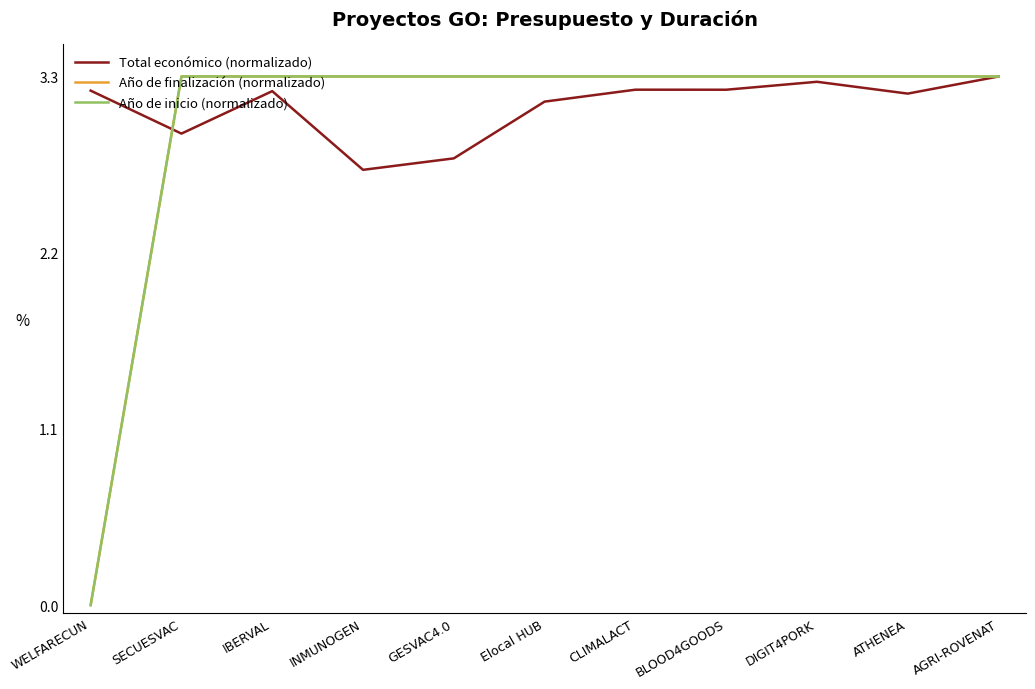

Does the chart display data point markers on the line(s)?

No